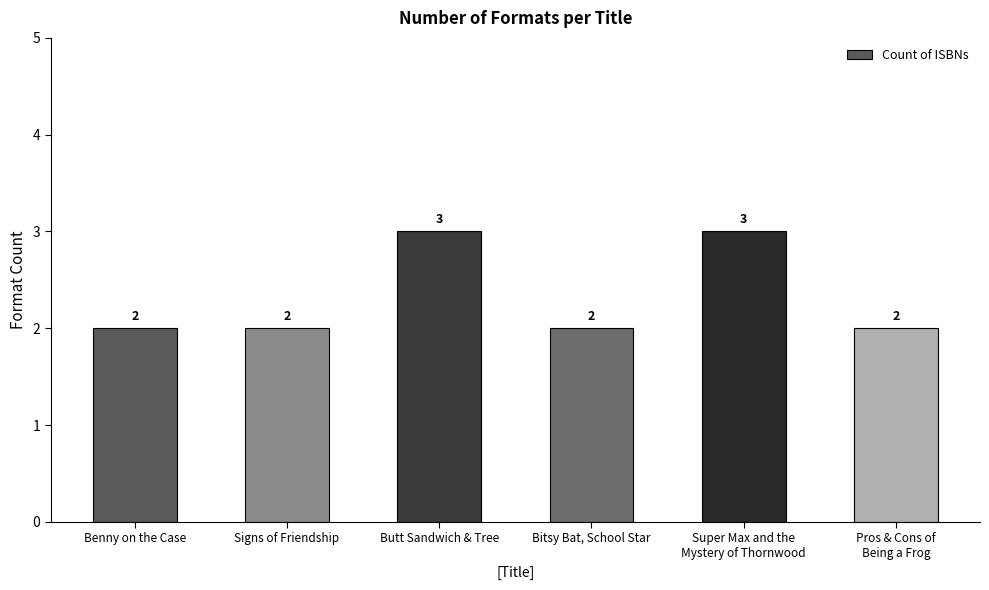

How many categories are shown in the chart?

6